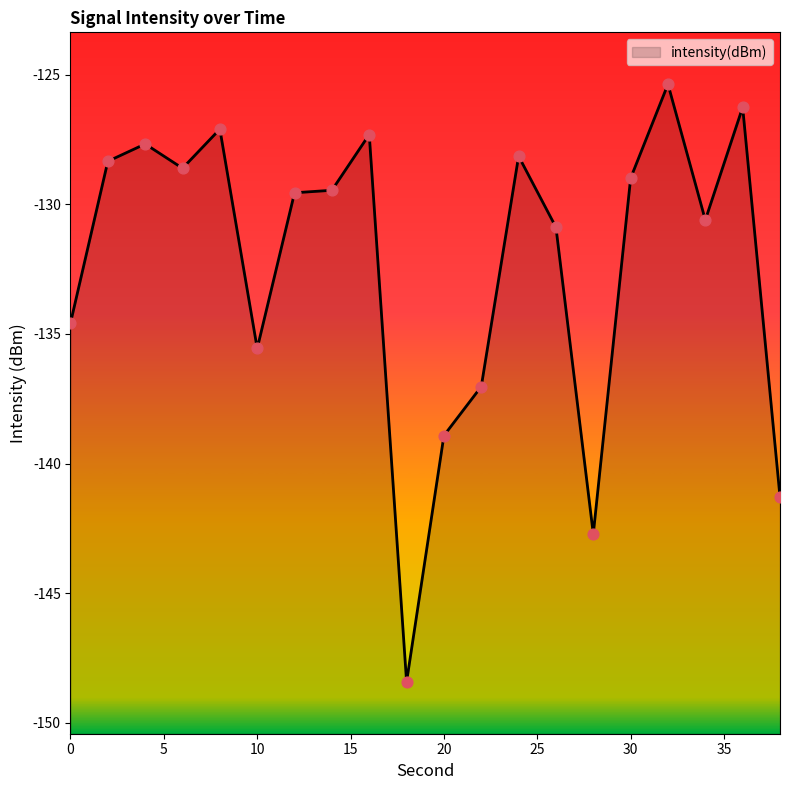

What is the change in value from 6 to 32?

+3.2